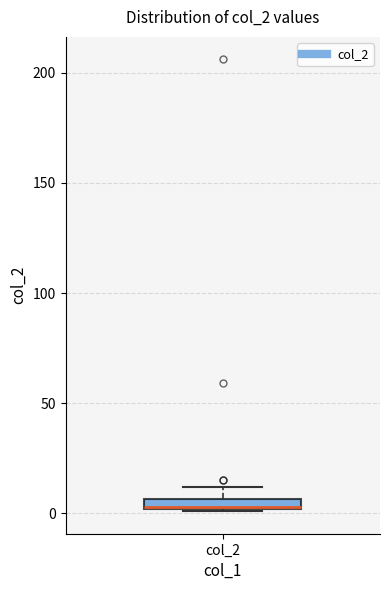

Where does the upper whisker of the box for col_2 end on the y-axis? The values are not printed on the chart, so give them approximately, as read against the axis.

10